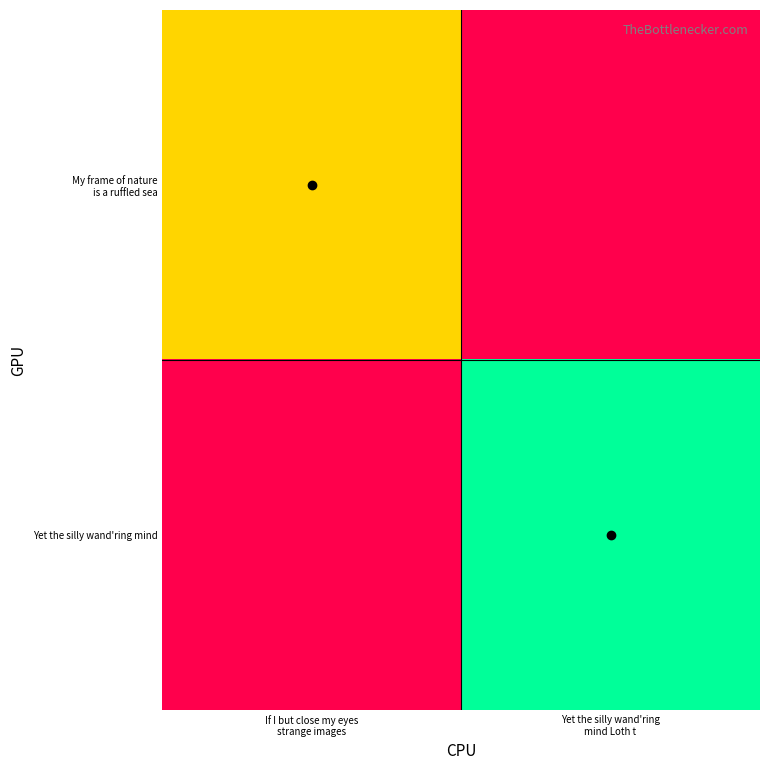

At which category is the sum across all series the highest?

Yet the silly wand'ring
mind Loth t